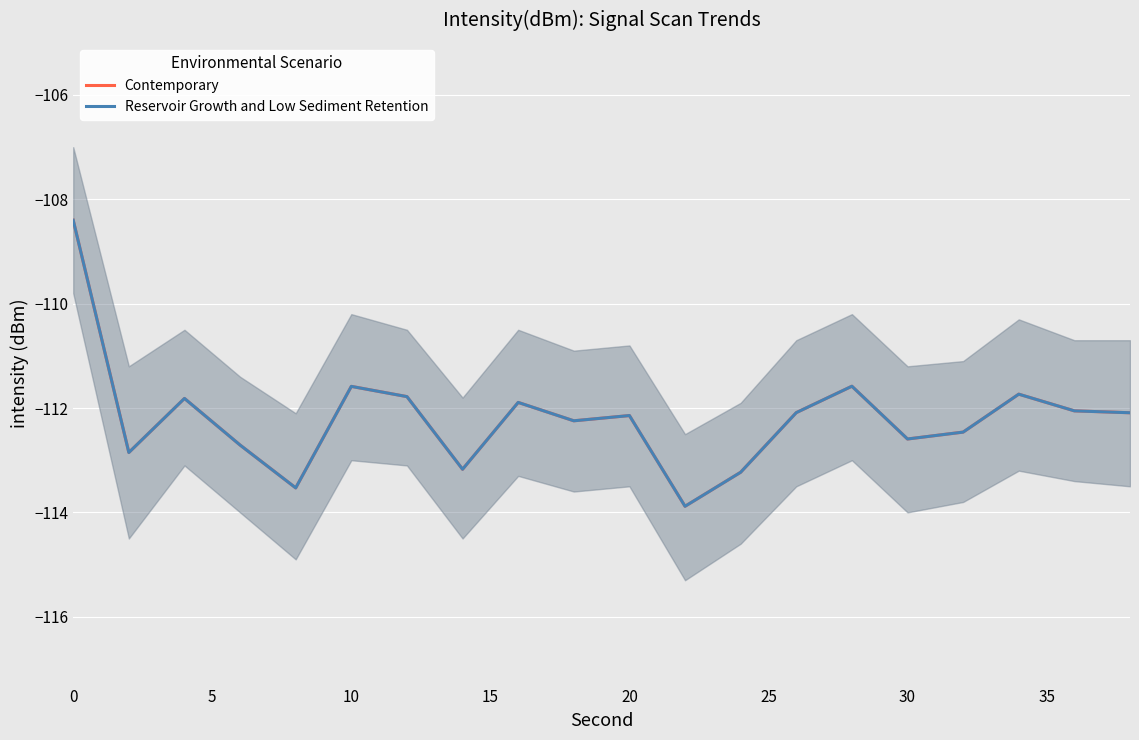

How many values in the Contemporary series exceed -112?

7